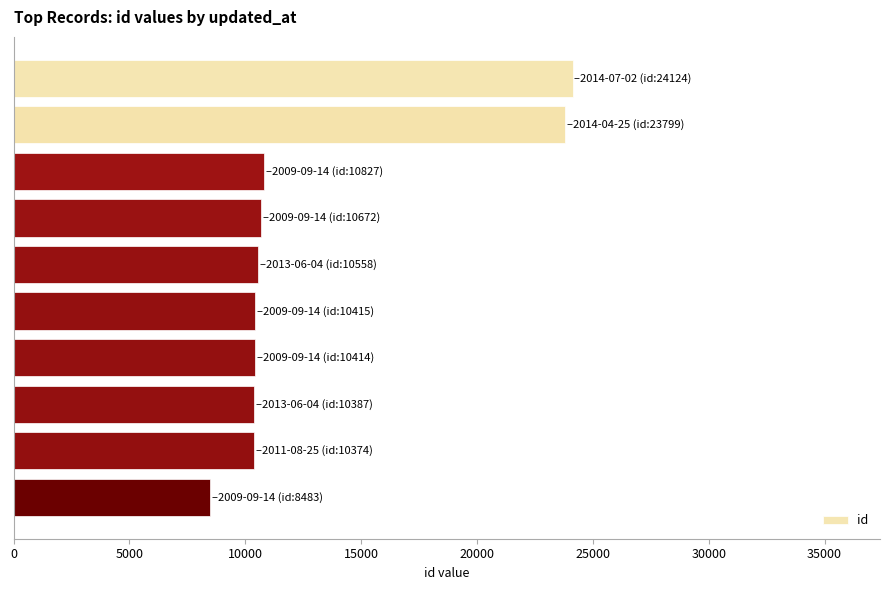

What is the average value?

13005